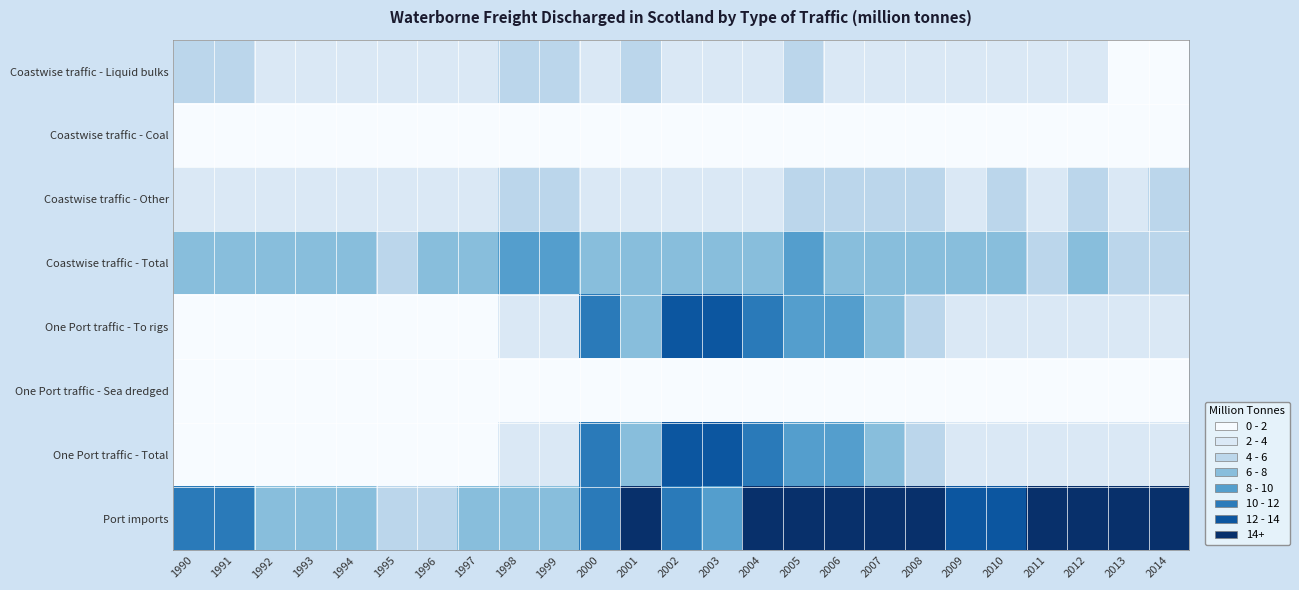

What is the total value across all series at 1995?

17.3